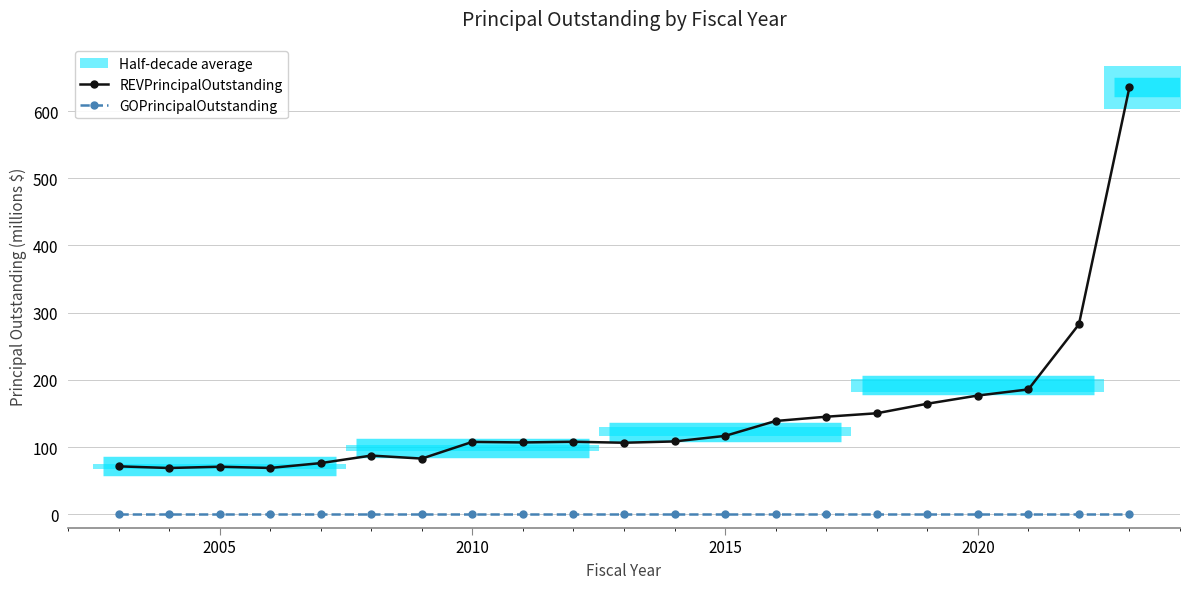

What value does the data have at 2017?

145.1